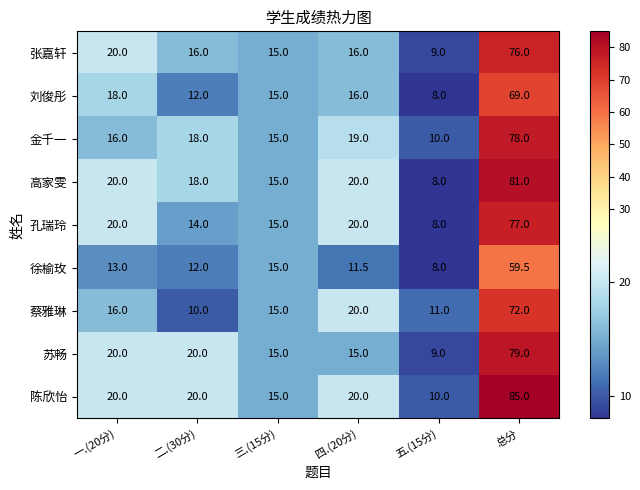

Which category has the highest value across all series?

总分